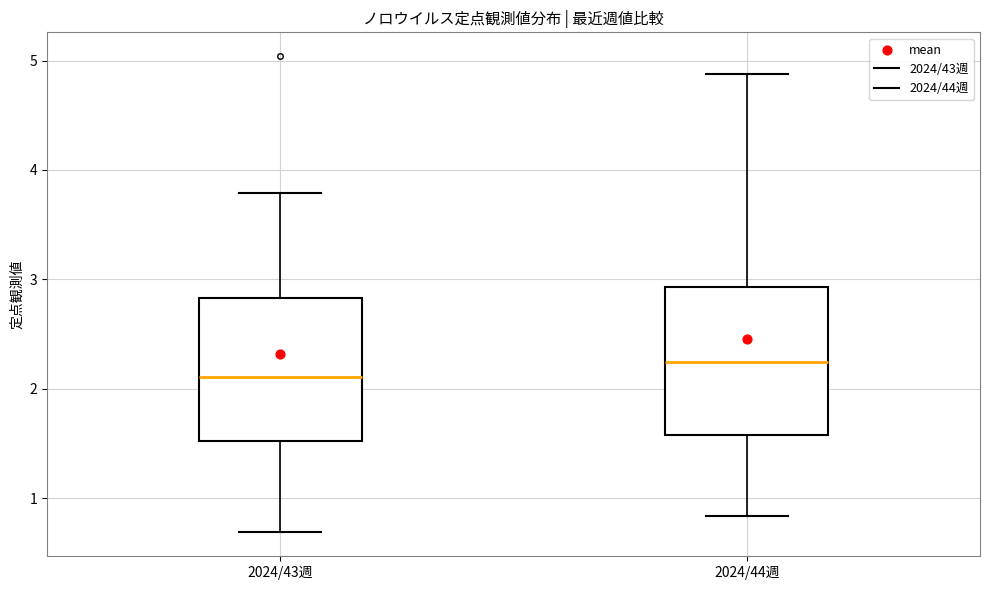

Reading left to right, read every box against the y-axis: the position of its median line, the range the box covers, and the ends of its whiskers. The values are not printed on the chart, so give them approximately, as read against the axis.

2024/43週: median 2.1, box 1.5 to 2.8, whiskers 0.7 to 3.8
2024/44週: median 2.3, box 1.6 to 2.9, whiskers 0.8 to 4.9